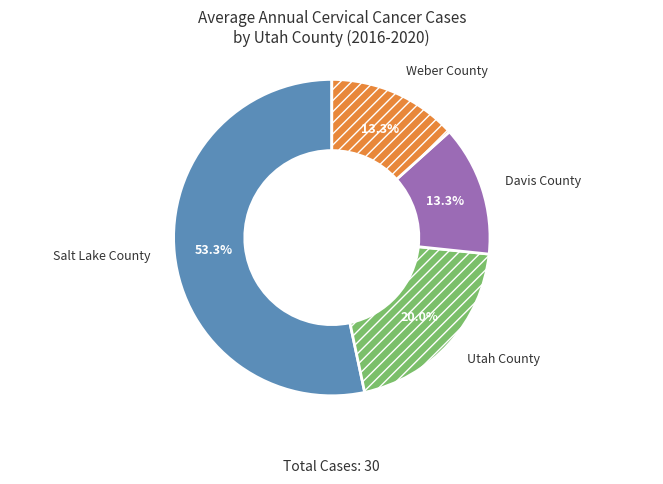

What is the largest slice in the pie chart?

Salt Lake County